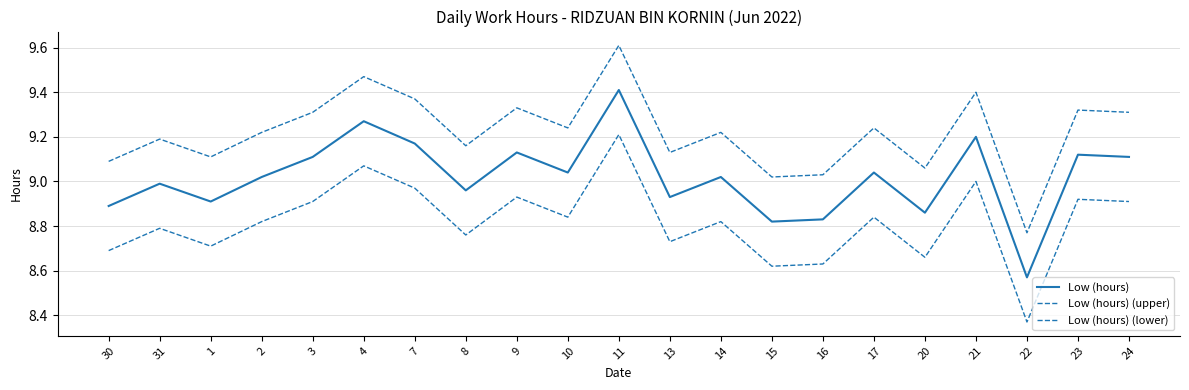

How many categories are shown in the chart?

21